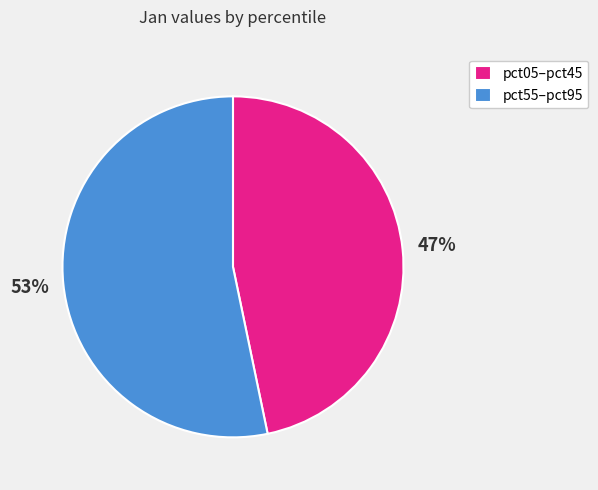

Approximately how many times larger is the value at pct05–pct45 compared to pct55–pct95?

0.9